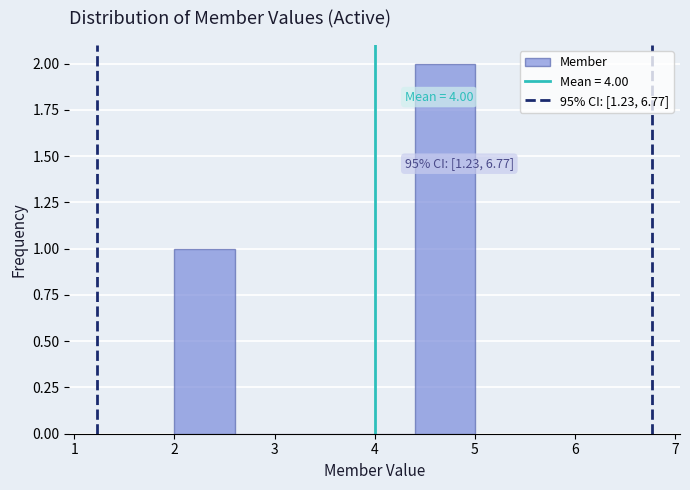

Over which range of the x-axis is the bar tallest?

4.4 to 5.0